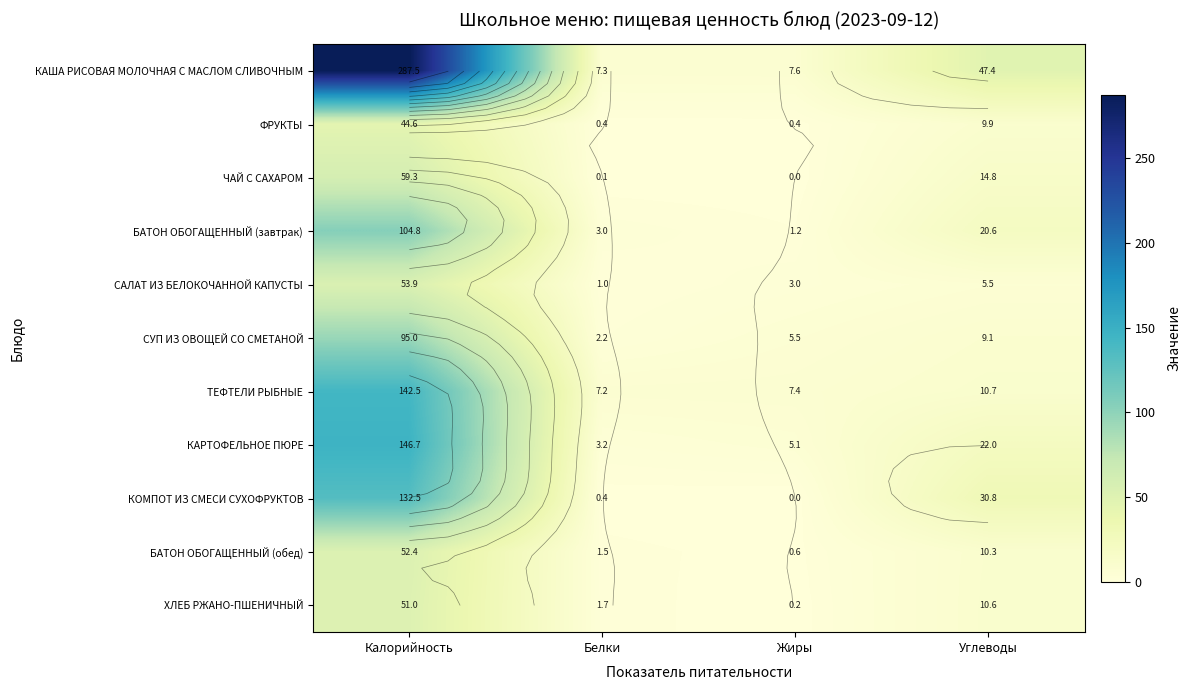

The БАТОН ОБОГАЩЕННЫЙ (завтрак) series shows 34.9 at Углеводы. True or false?

False